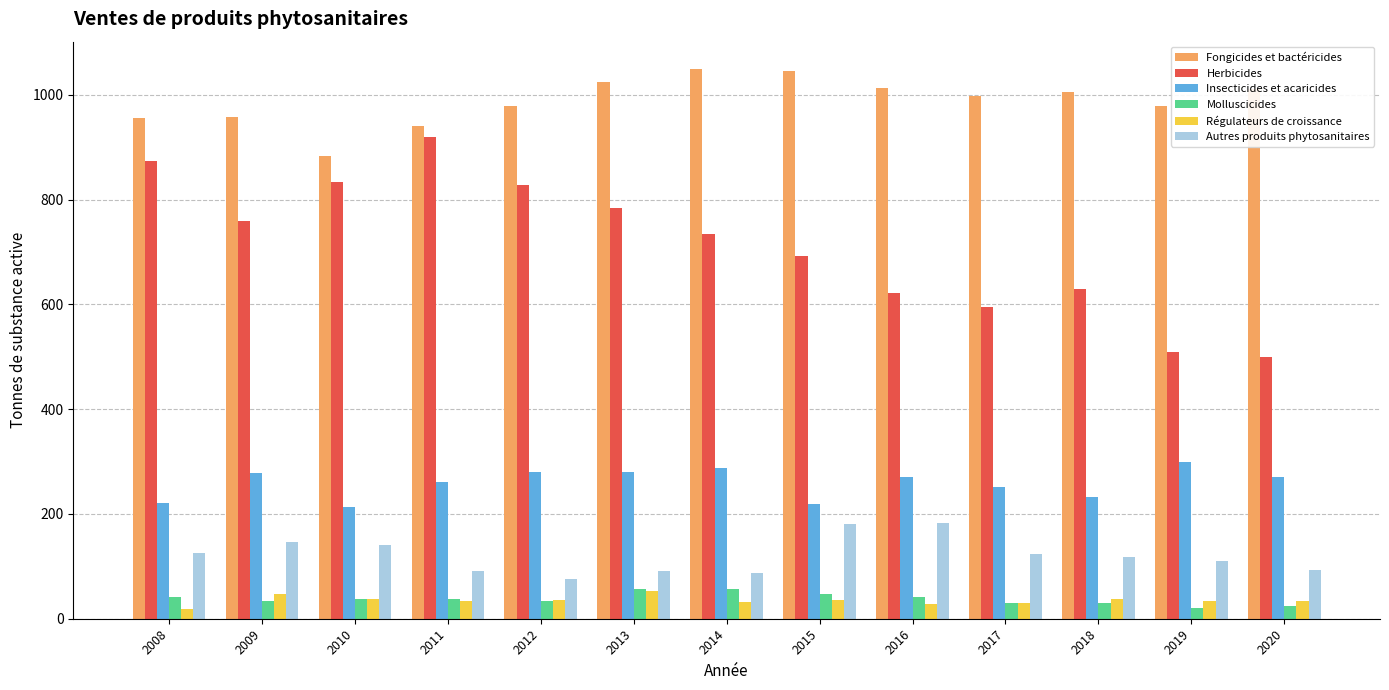

Is the value of Fongicides et bactéricides at 2015 greater than the value of Herbicides at 2016?

Yes